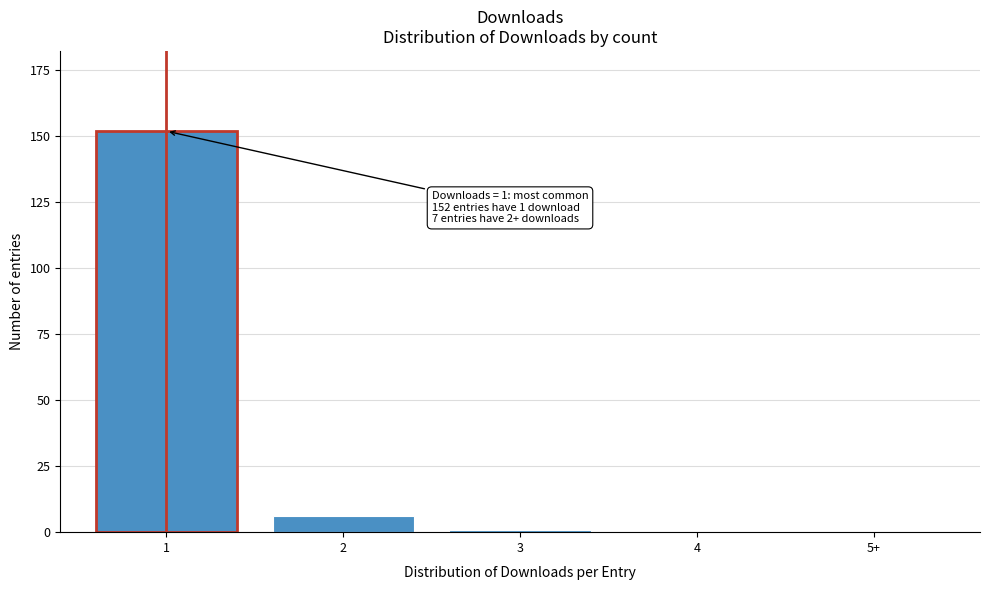

Reading left to right, transcribe all the data shown in this chart.

1=152	2=6	3=1	4=0	5+=0